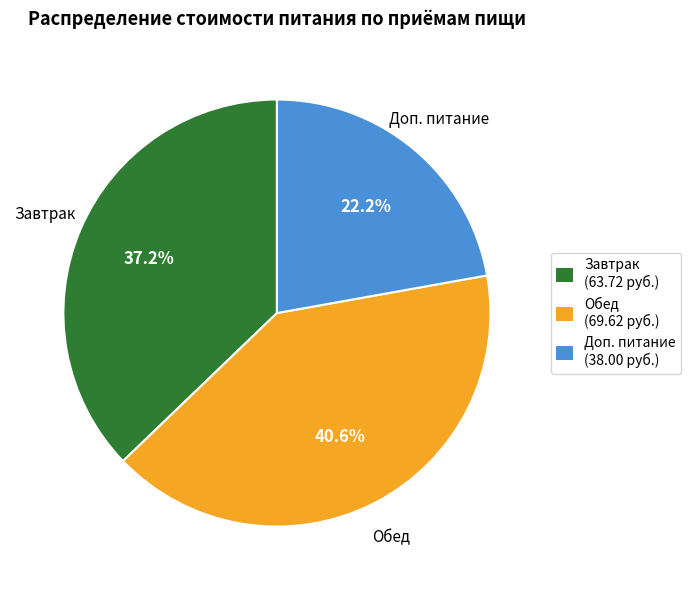

What percentage do Доп. питание and Завтрак together represent?

59.4%